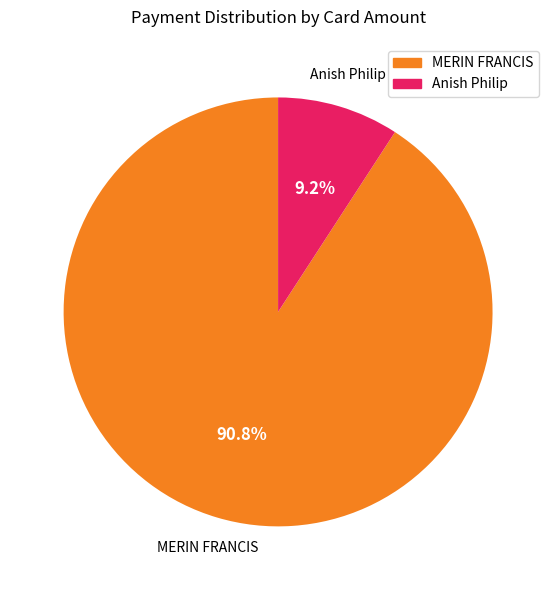

How many segments does this pie chart have?

2